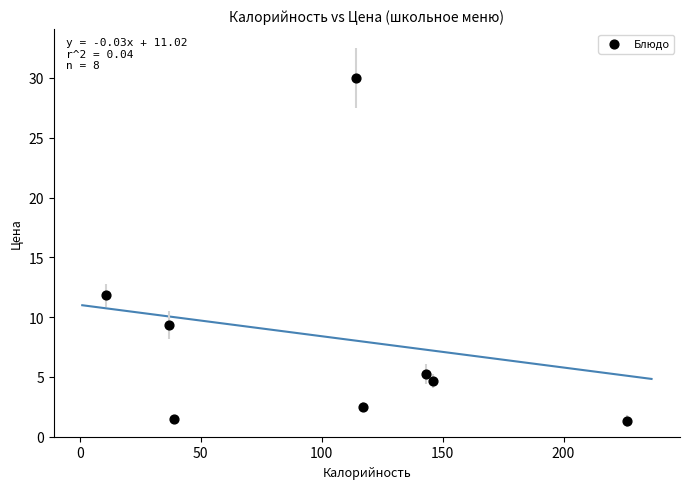

What is the average Y value?

8.3